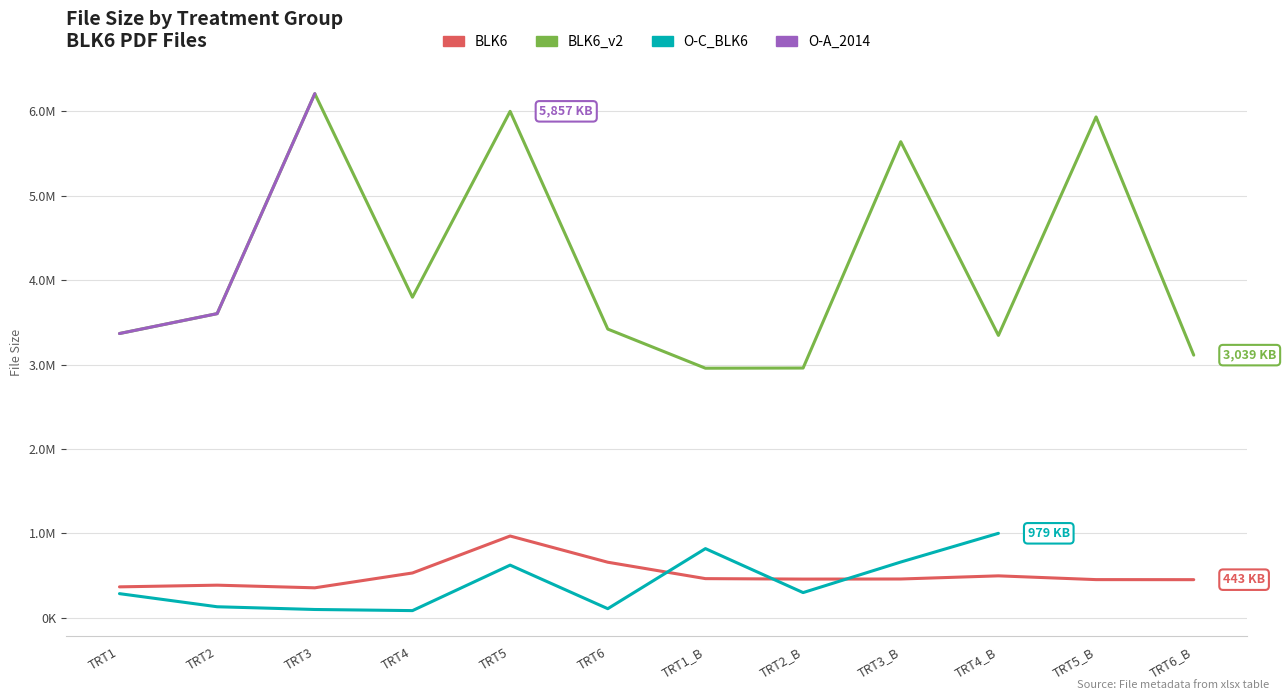

Which category has the lowest value in the BLK6 series?

TRT3